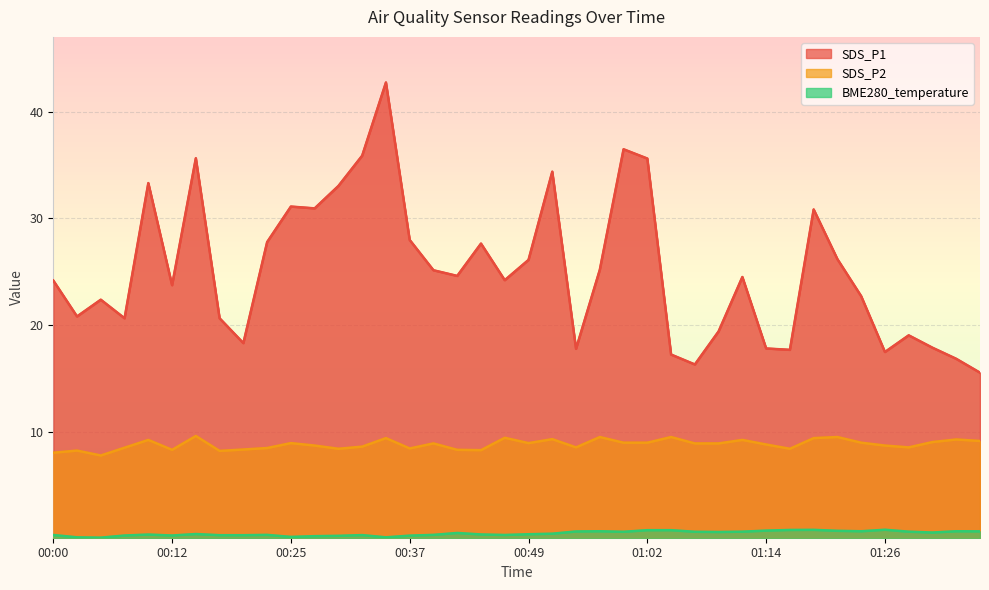

What is the value of the BME280_temperature point at the 14th from the left?

0.3